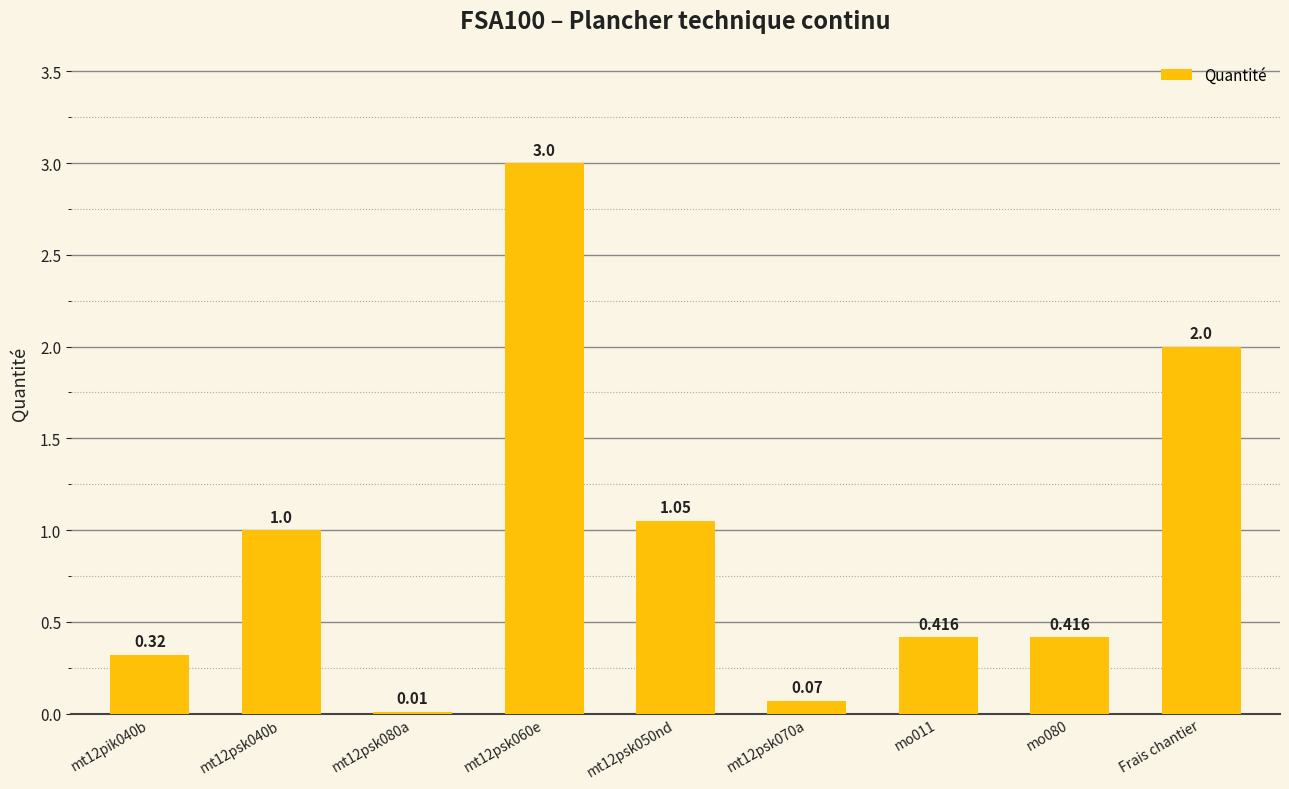

What is the change in value from mt12psk070a to Frais chantier?

+1.9